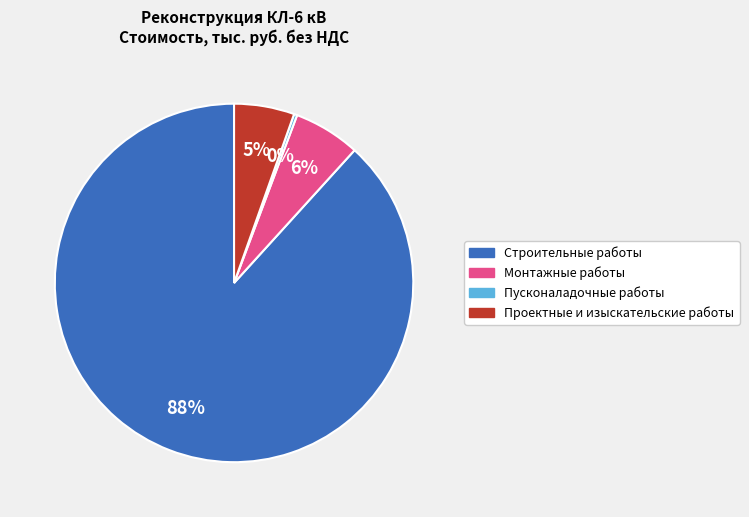

The Пусконаладочные работы slice represents 0% of the pie. True or false?

True